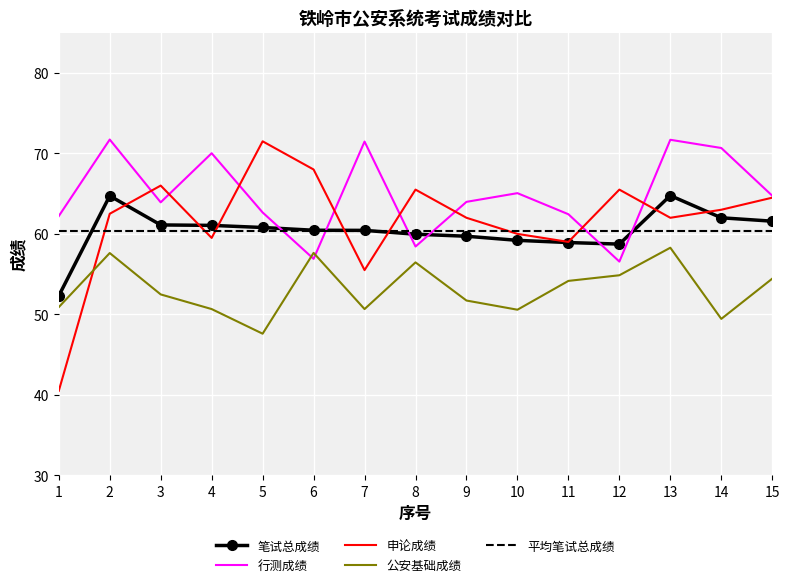

True or false: 行测成绩 has a value of 28.7 at 2.

False